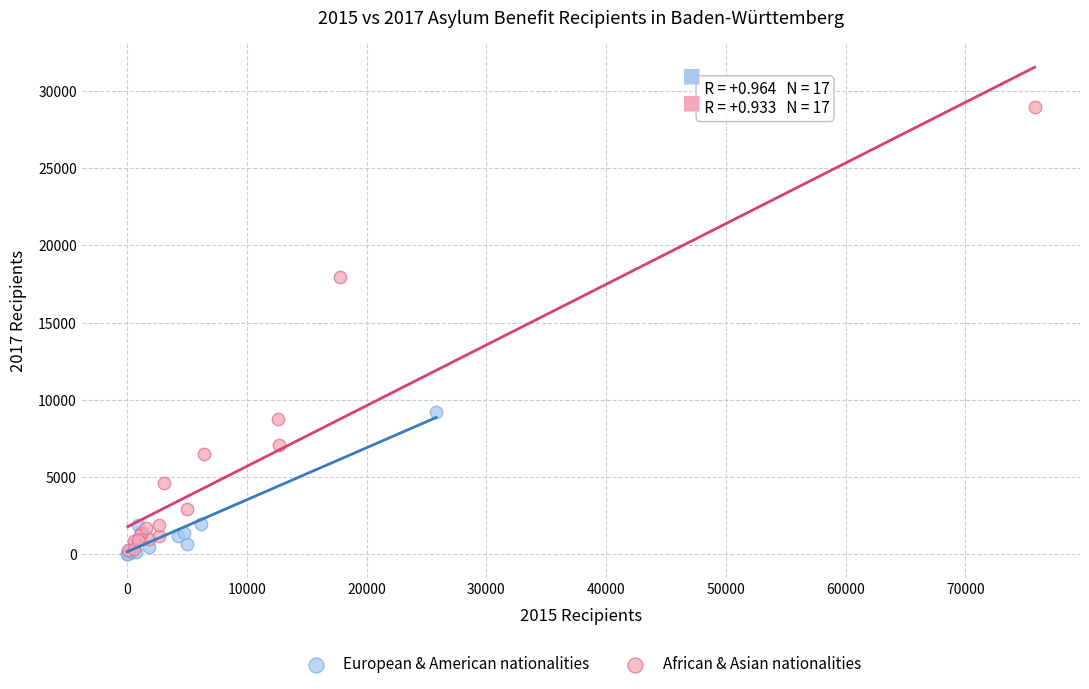

Which series has the largest Y range (max minus min)?

African & Asian nationalities